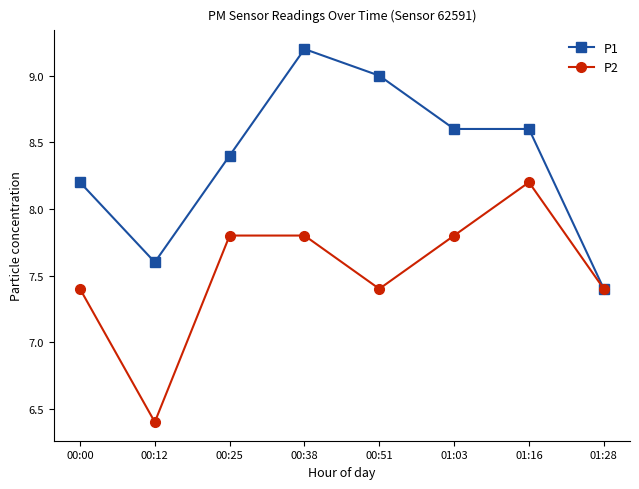

Read the P2 value at 00:12.

6.4